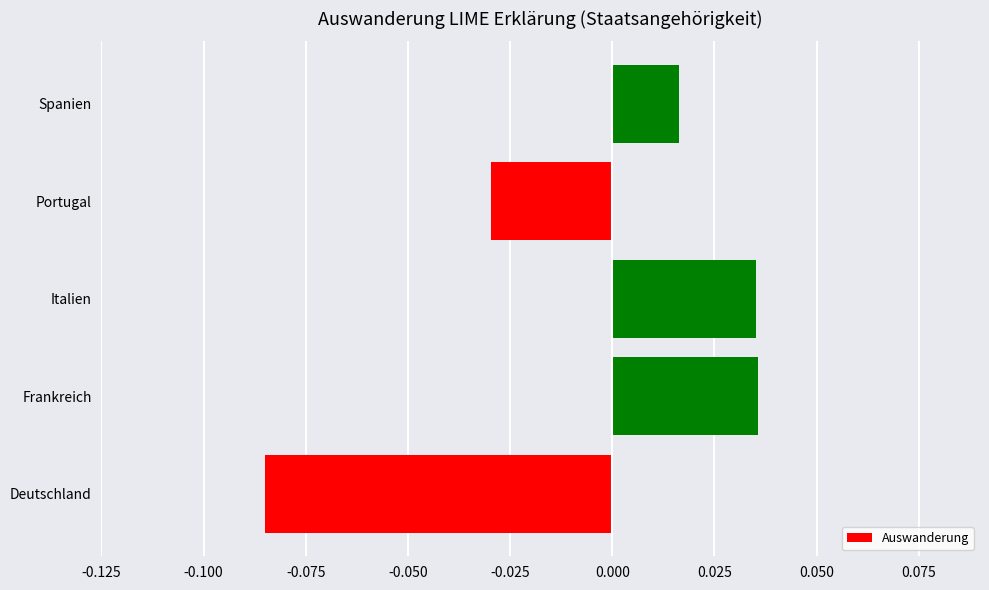

Count the number of categories in the chart.

5